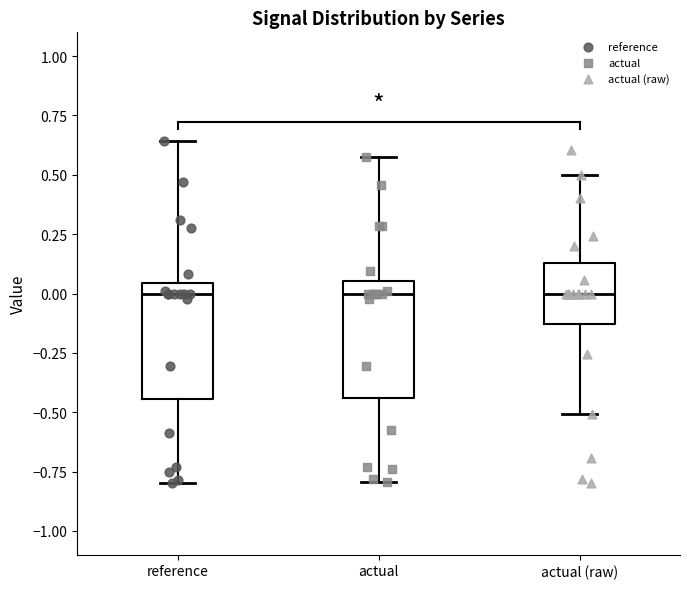

Where is the upper edge of the box for actual (raw) on the y-axis? The values are not printed on the chart, so give them approximately, as read against the axis.

0.15